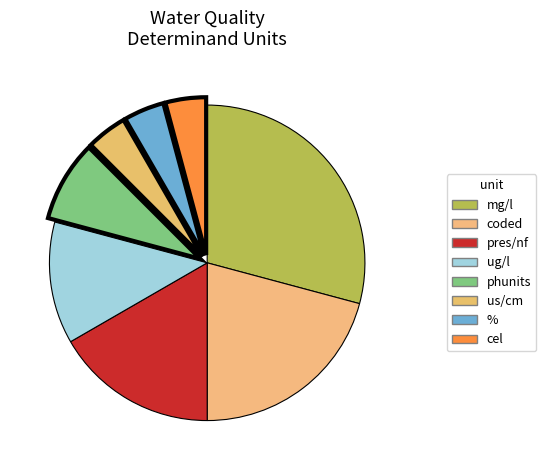

Rank the categories by value from highest to lowest.

mg/l, coded, pres/nf, ug/l, phunits, us/cm, %, cel